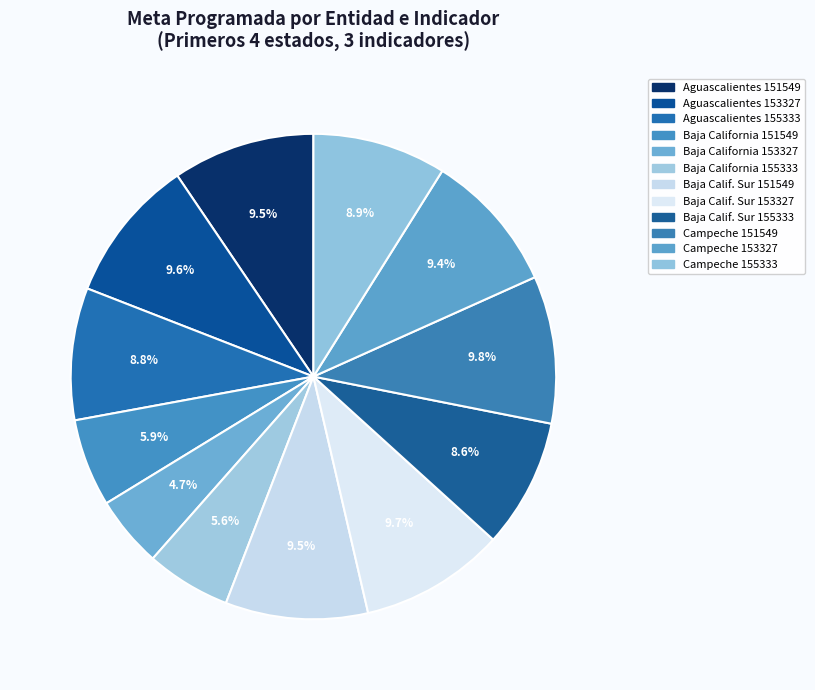

Count the number of slices in the pie.

12